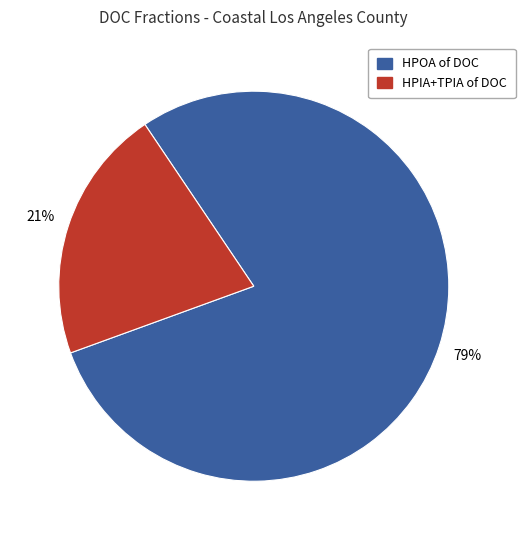

Does any single category account for the majority?

Yes